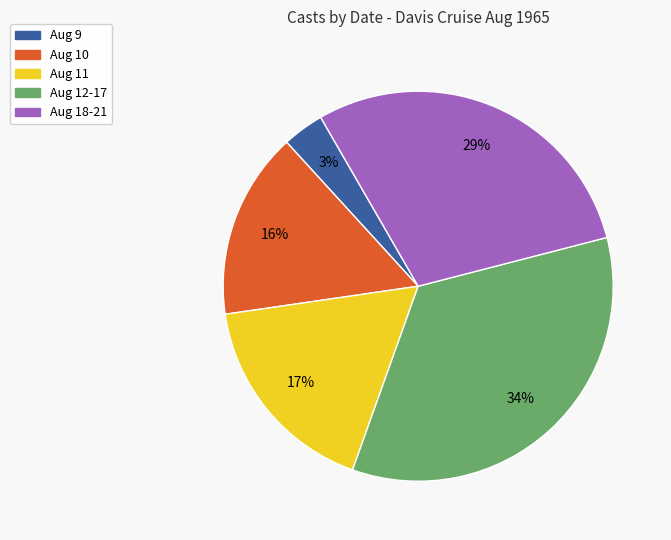

Is the sum of Aug 12-17 and Aug 18-21 greater than half?

Yes